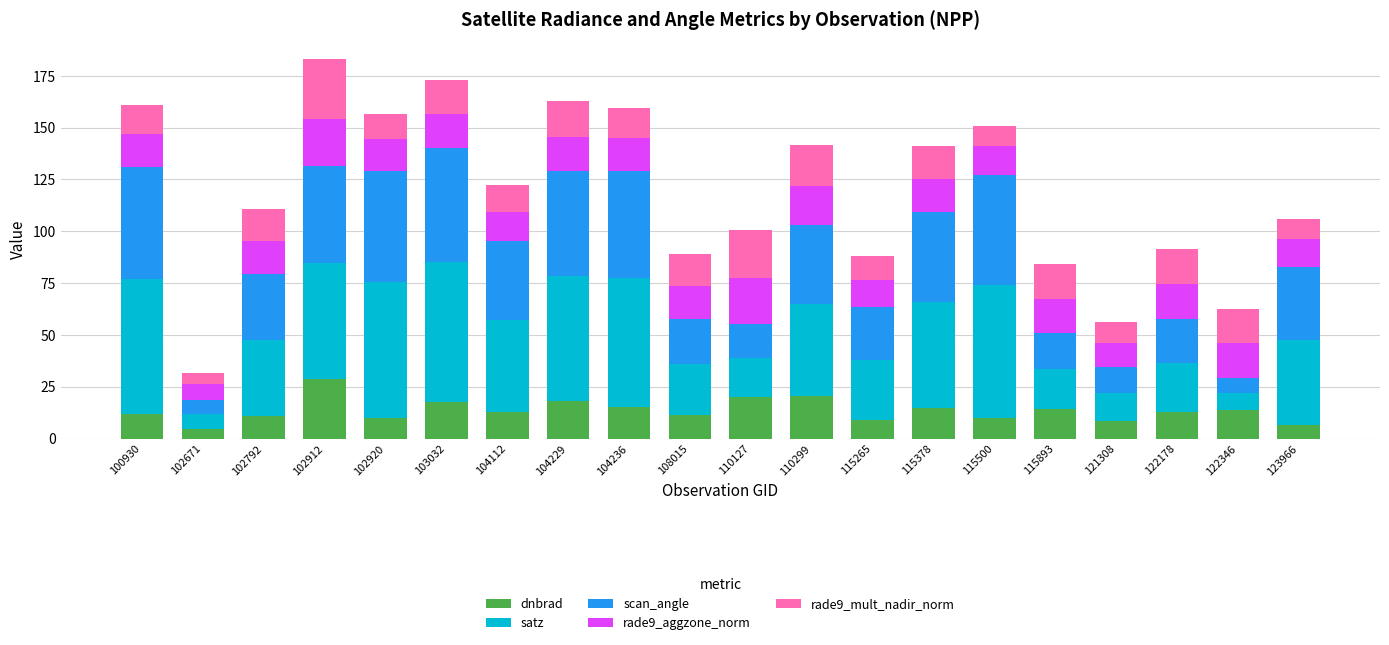

What is the total value across all series at 108015?

88.9